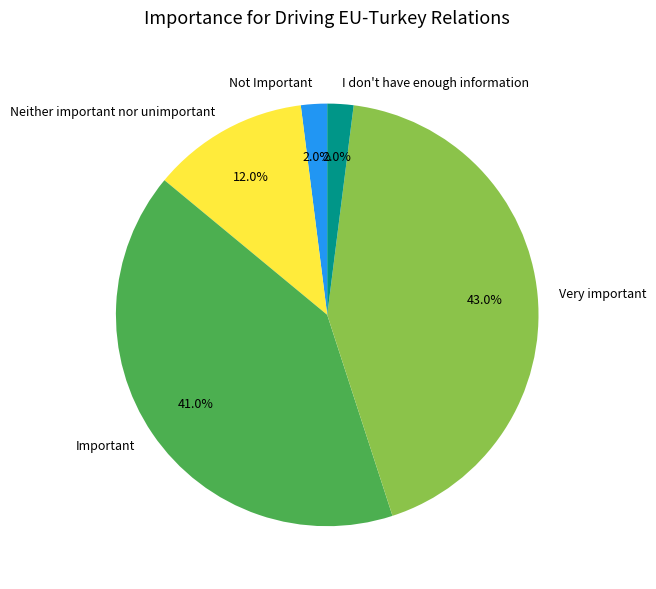

Does I don't have enough information represent more than half of the total?

No